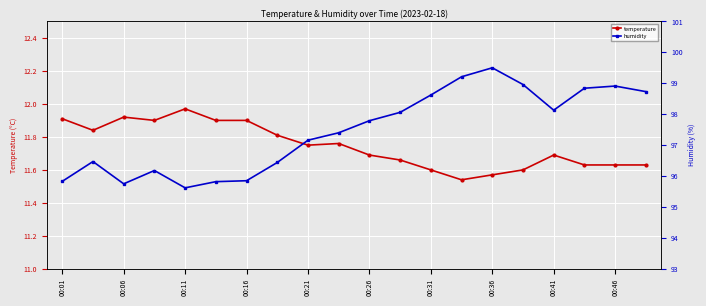

True or false: humidity has more than 2 points higher than both neighbors.

True